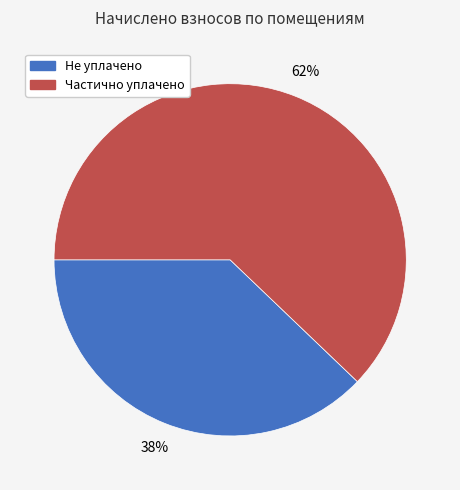

To the nearest percent, what is the average slice percentage?

50%